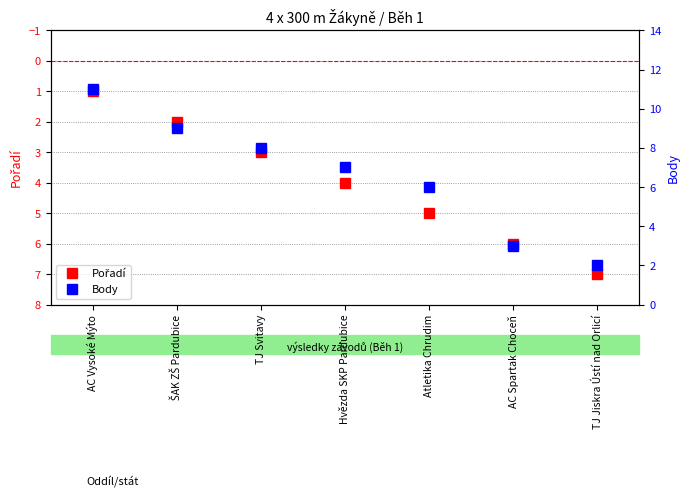

Which series has the largest total across all categories?

Body